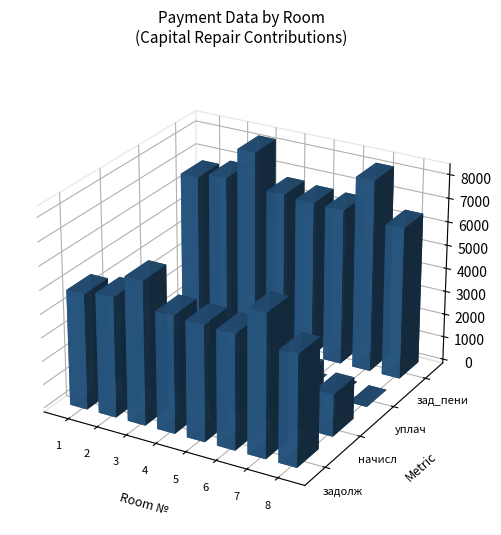

What value does the 3 series have at 4?

8277.0